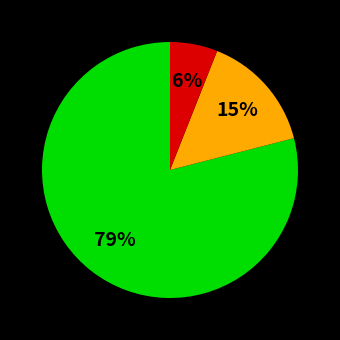

To the nearest percent, what is the average slice percentage?

33%